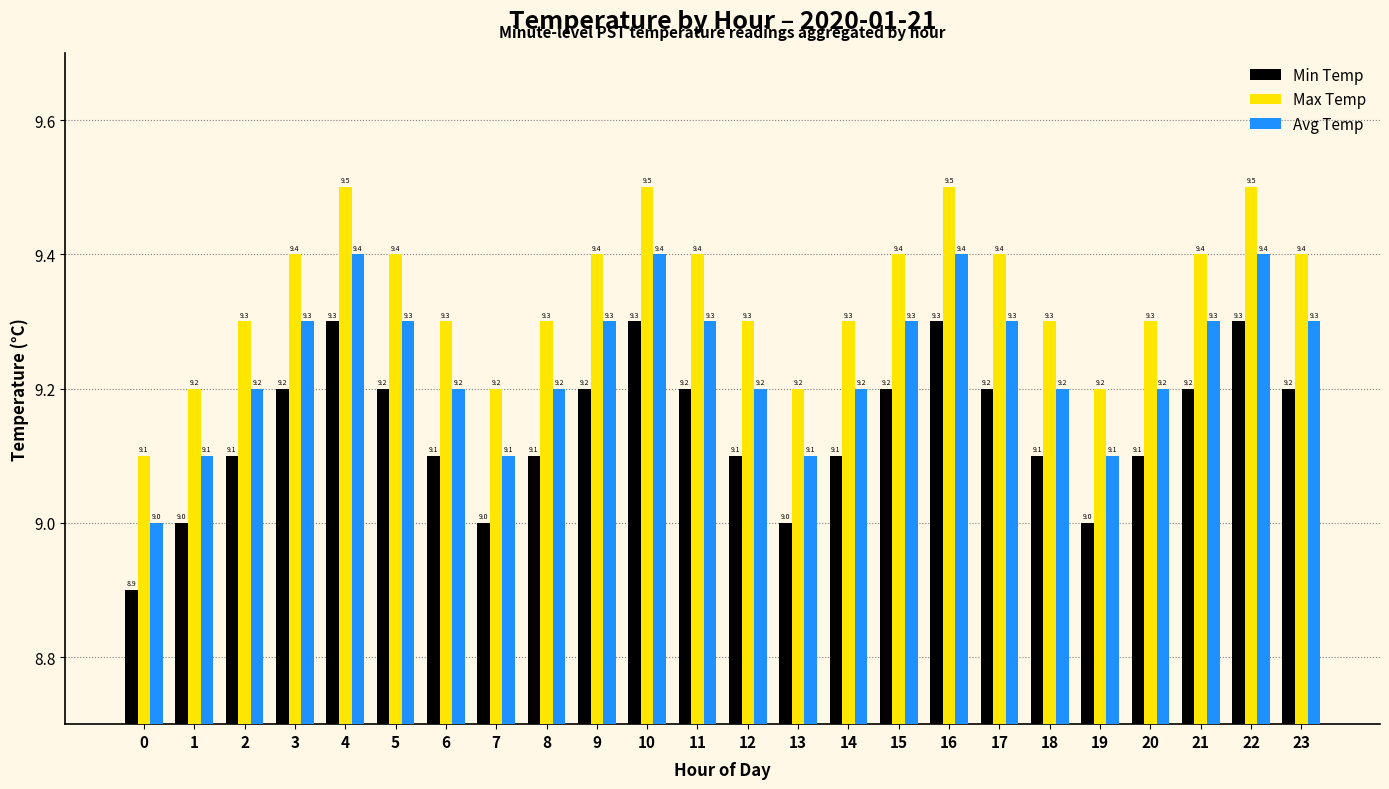

List the series in order of their peak value, highest first.

Max Temp, Avg Temp, Min Temp